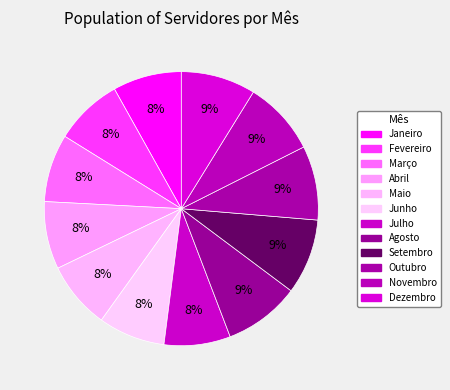

Approximately how many times larger is the value at Outubro compared to Junho?

1.1